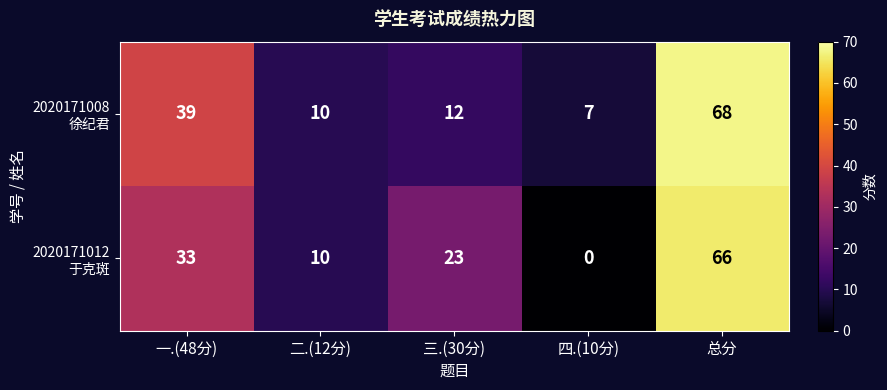

How many categories are shown in the chart?

5